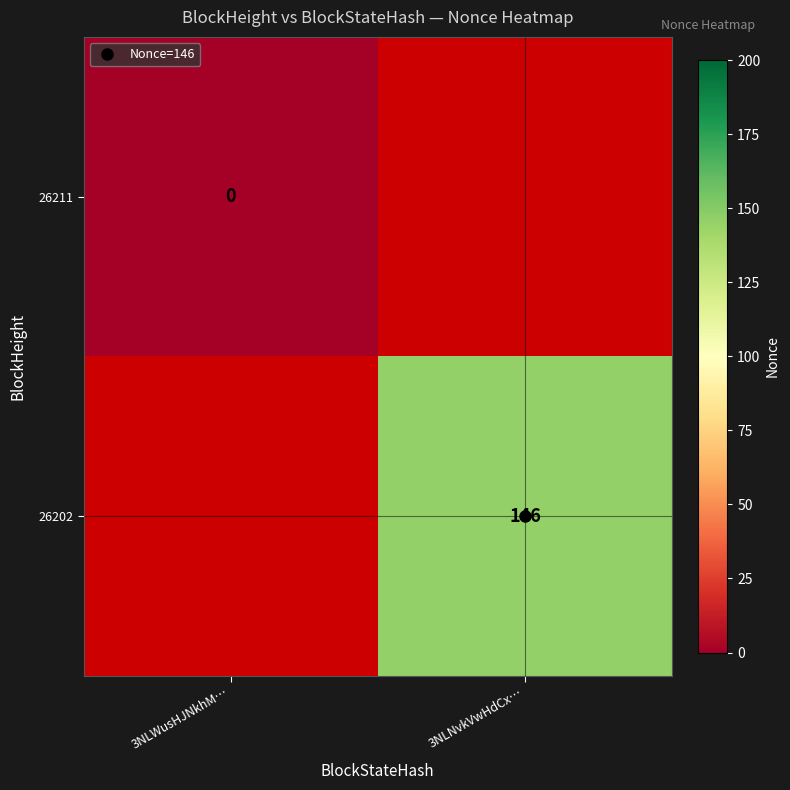

What is the maximum value shown in the chart?

146.0